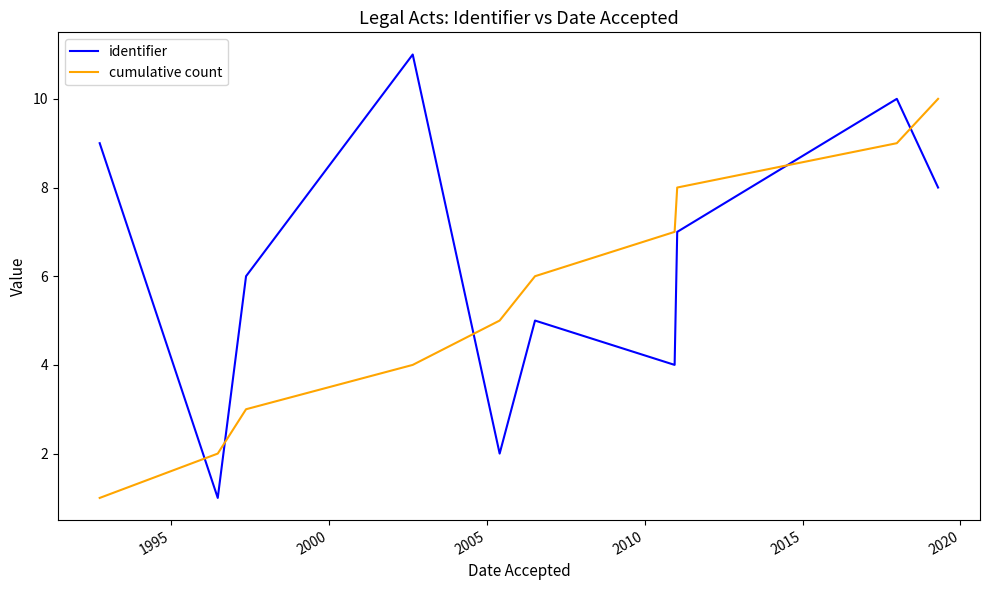

Which series has the largest total across all categories?

identifier